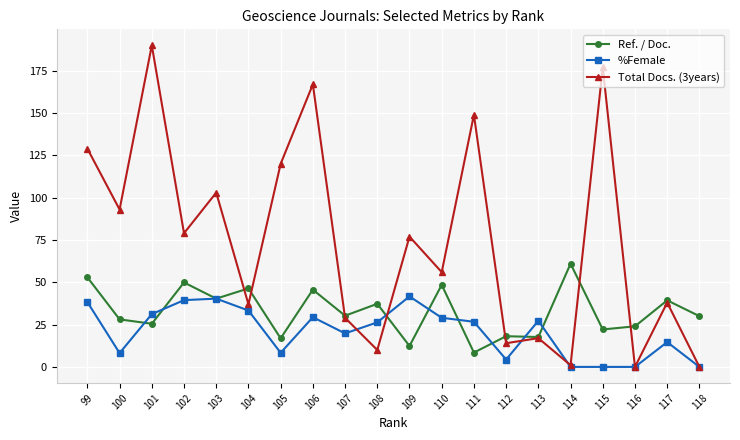

Where is Total Docs. (3years) nearest to the value 95?

100